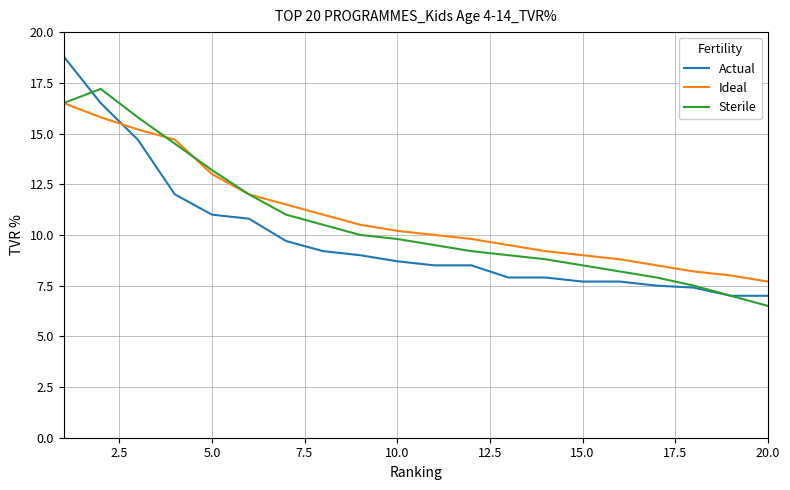

Which series has the largest range (max minus min)?

Actual